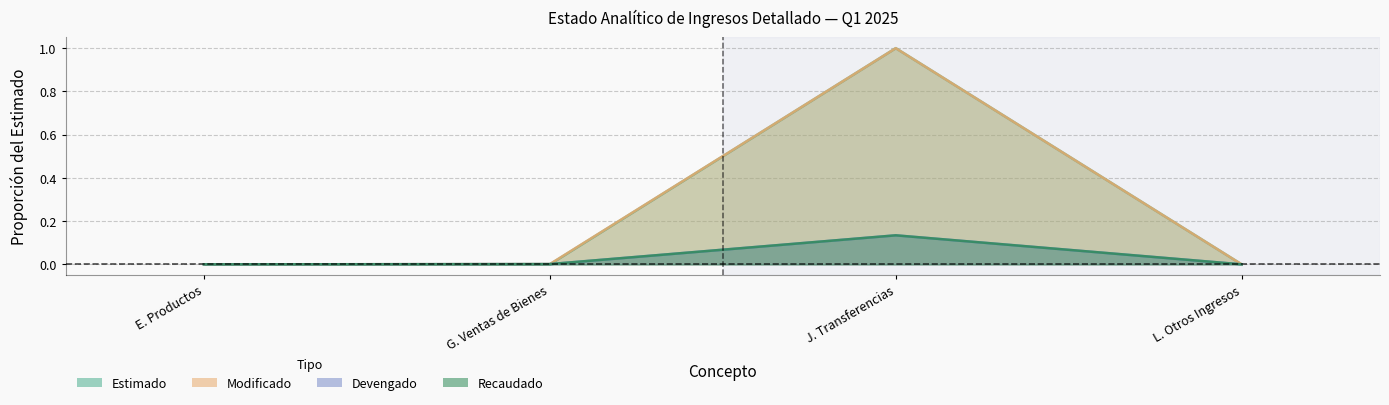

What is the label of the 4th point from the left?

L. Otros Ingresos